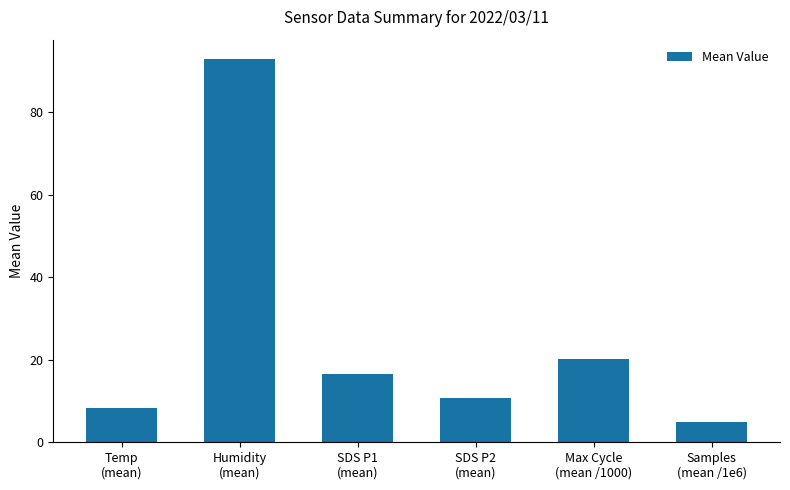

What is the label of the 1st bar from the right?

Samples
(mean /1e6)